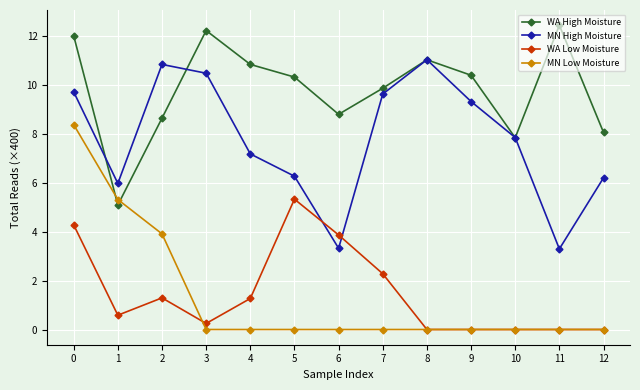

The value of MN Low Moisture at 10 is 0.0. True or false?

True